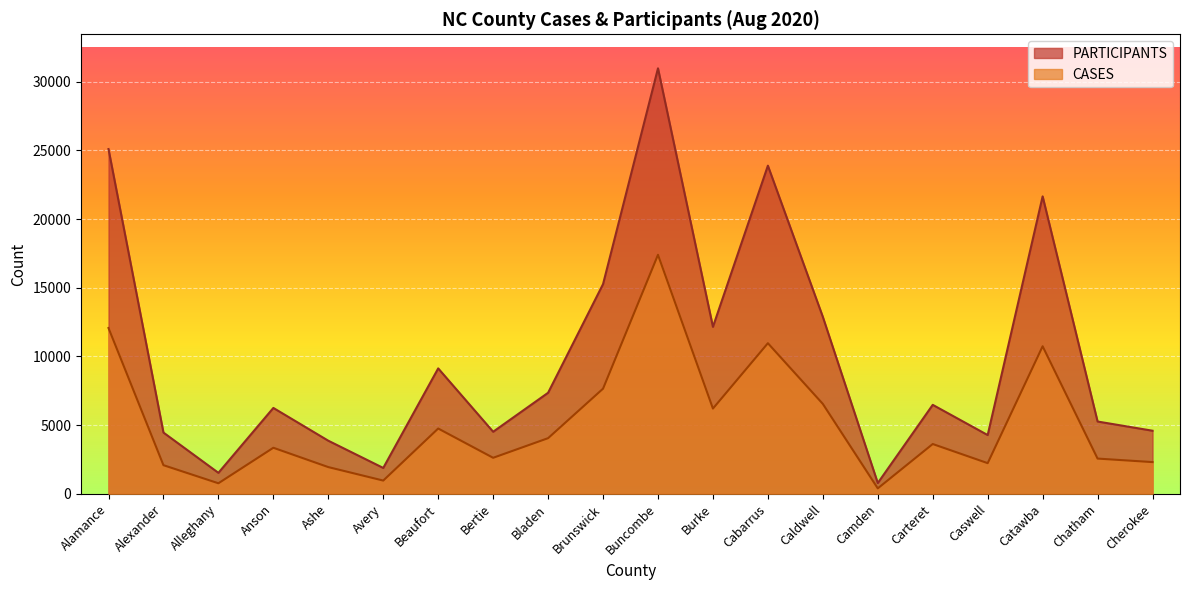

True or false: CASES and PARTICIPANTS intersect in this chart.

False